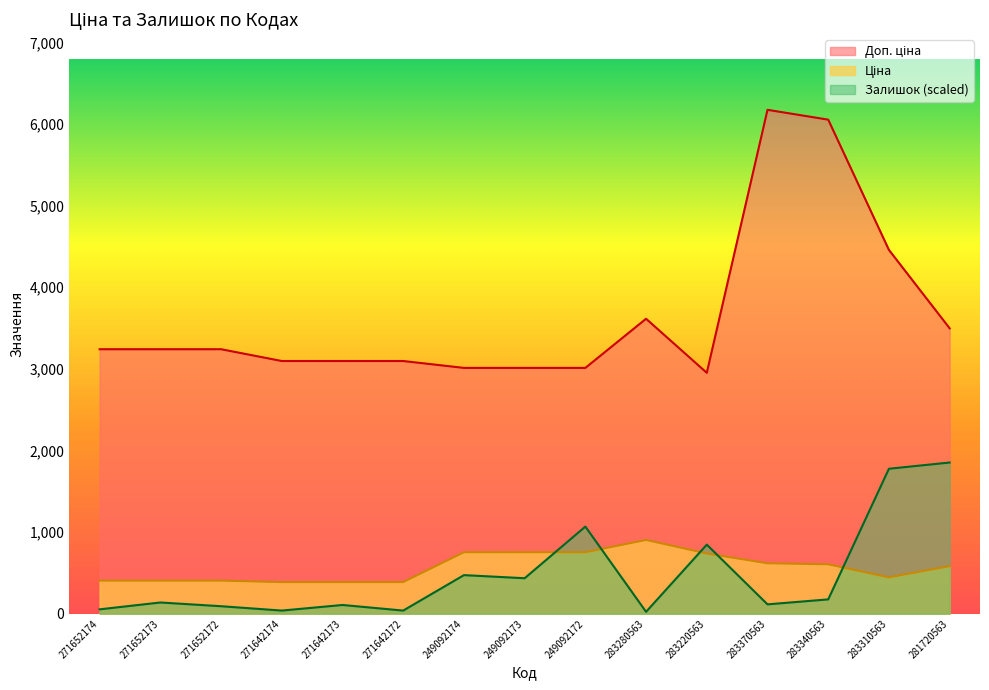

What is the average value of the Ціна series?

568.5